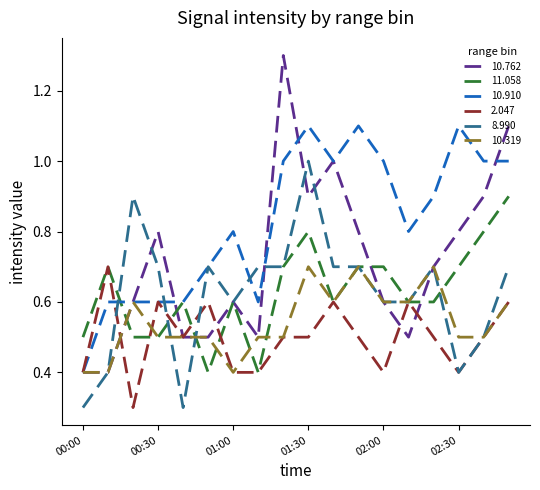

Which series has the widest spread of values?

10.762